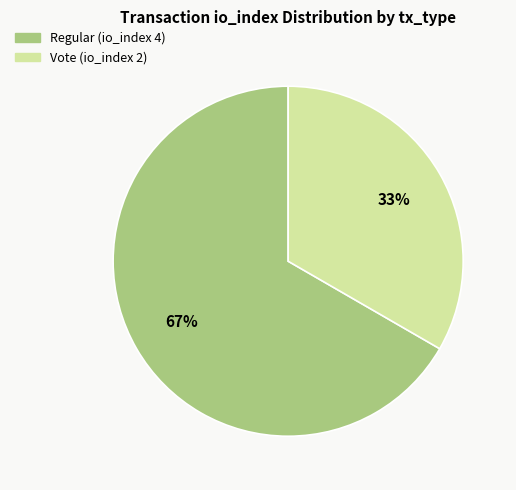

To the nearest percent, what percentage of the pie is Vote (io_index 2)?

33%